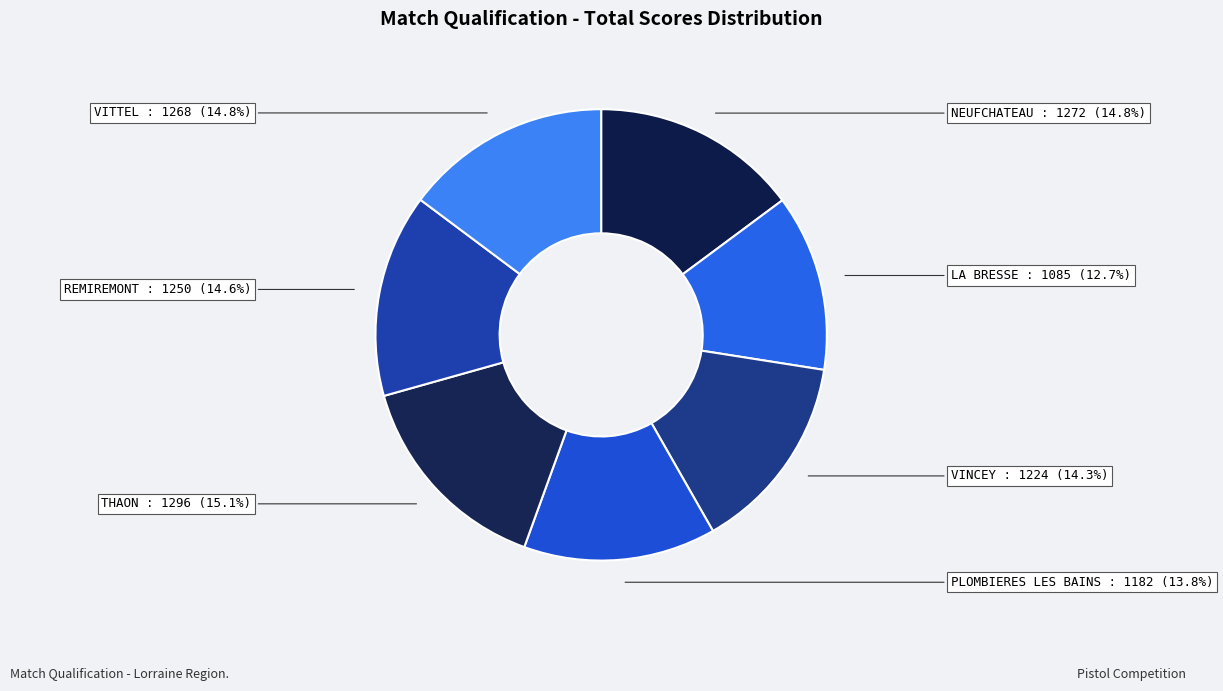

Is there a majority slice in this chart?

No